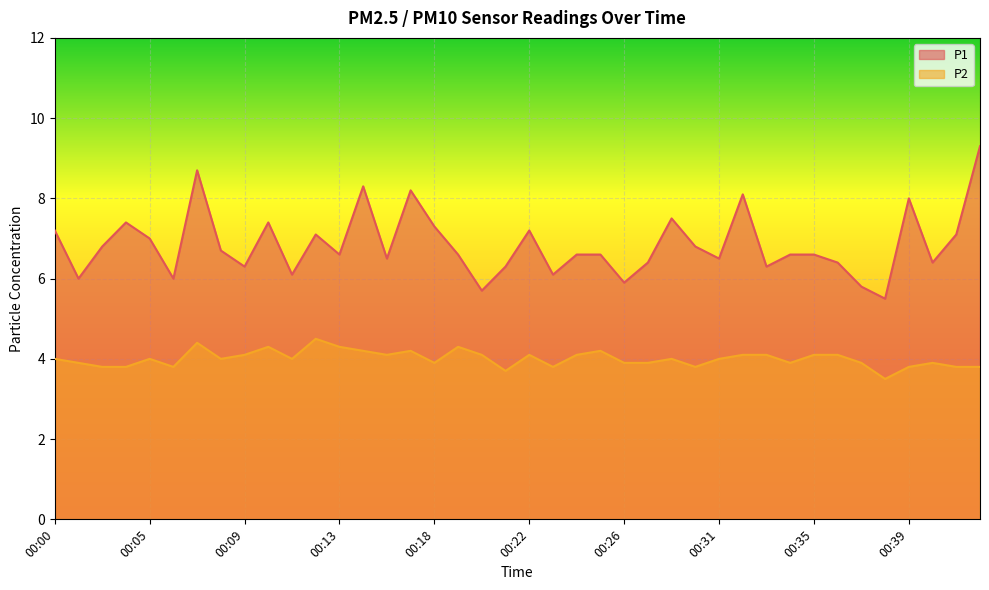

Does the chart display data point markers on the line(s)?

No